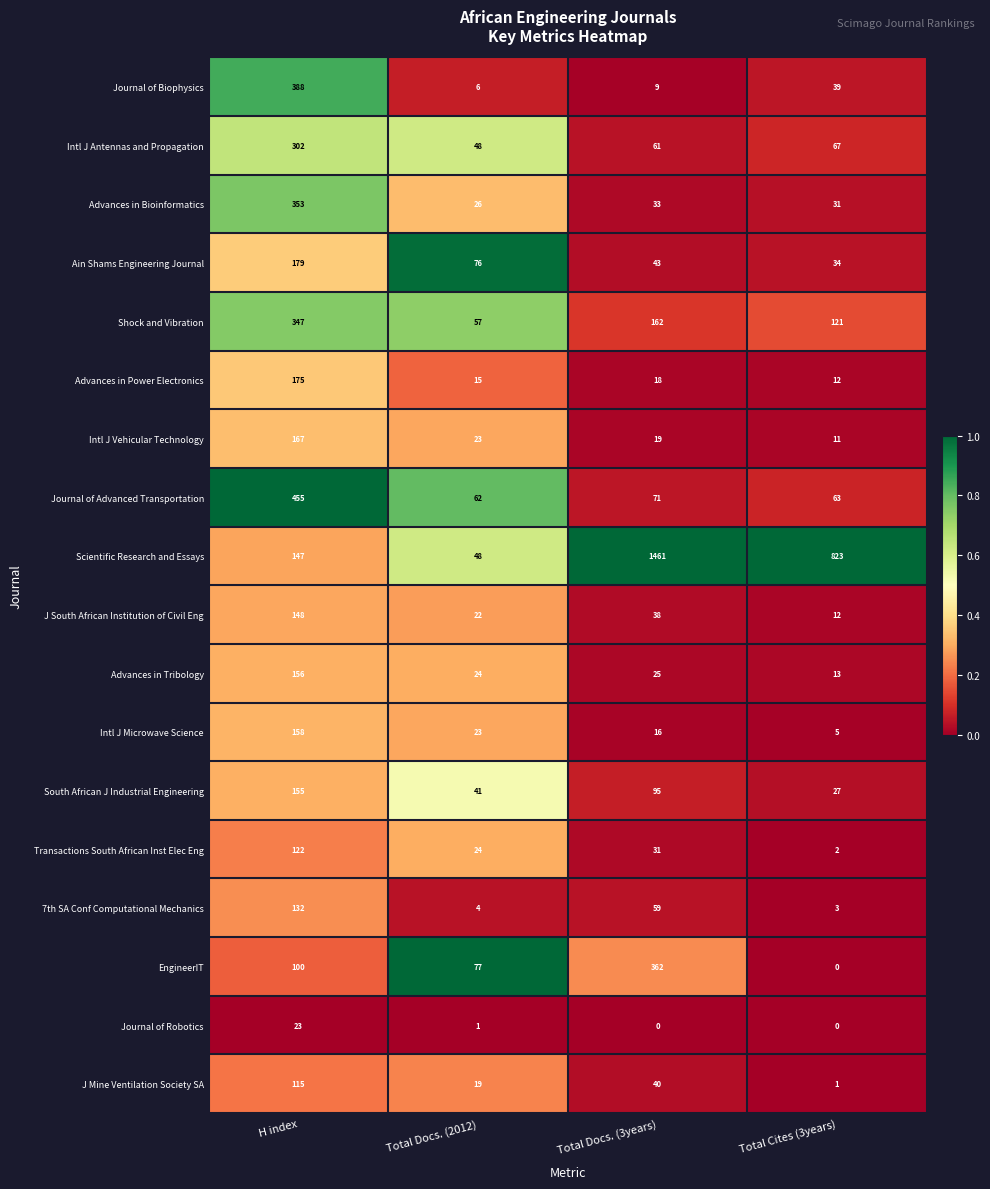

True or false: J Mine Ventilation Society SA has a value of 1 at Total Cites (3years).

True